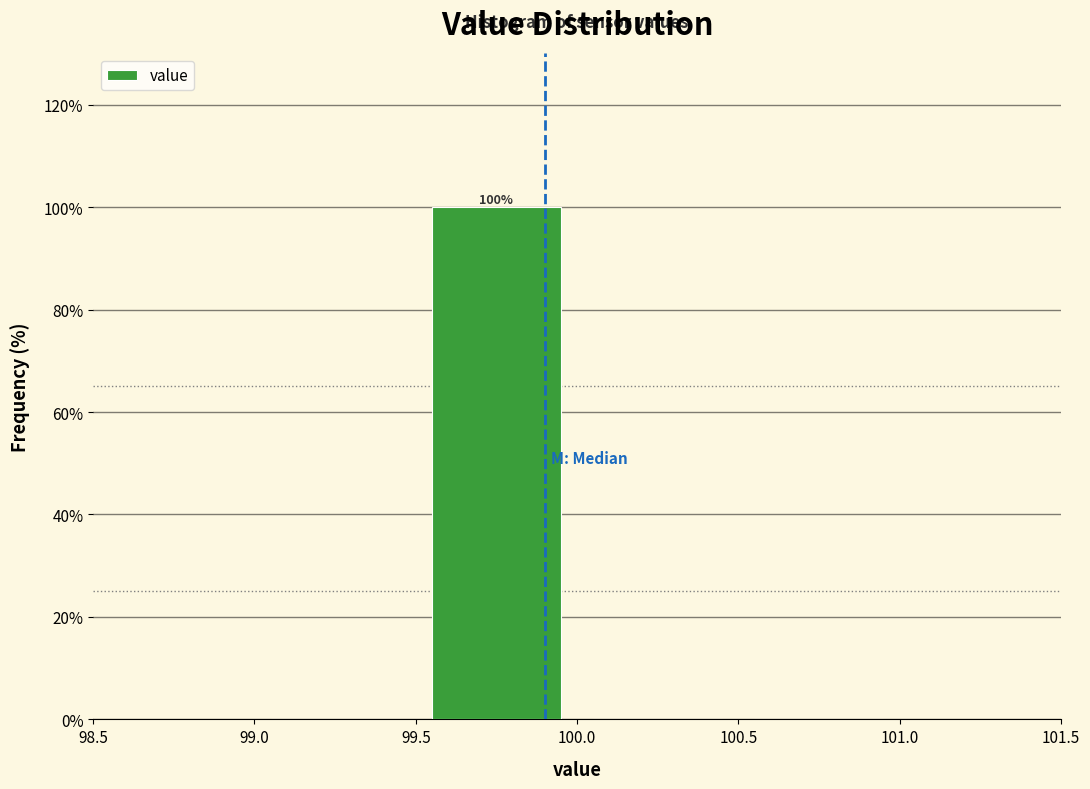

Over which range of the x-axis is the bar tallest?

99.5 to 100.0